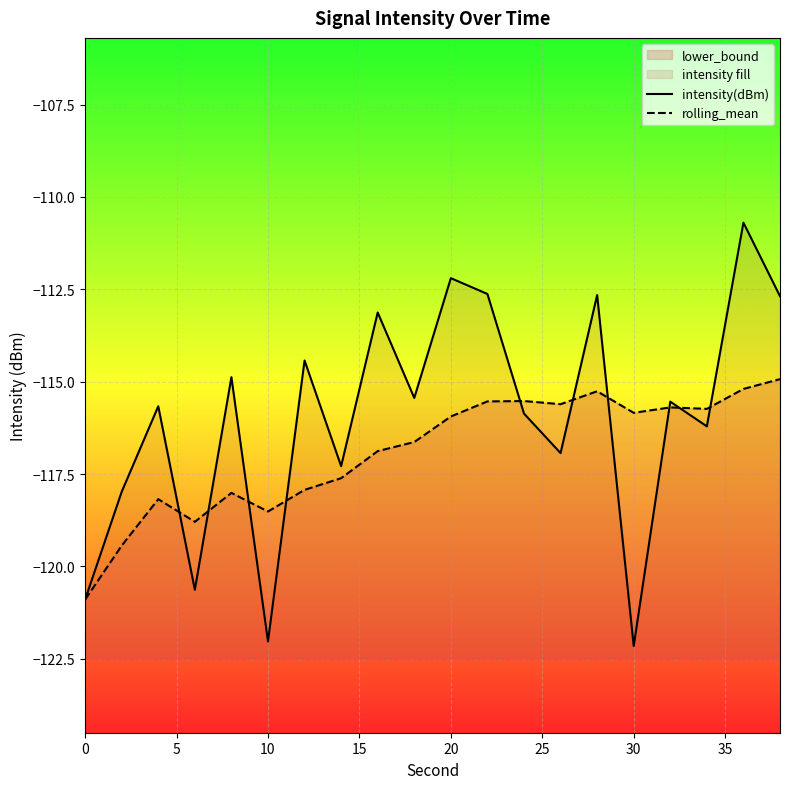

Rank the series by their maximum value, from highest to lowest.

intensity(dBm), rolling_mean